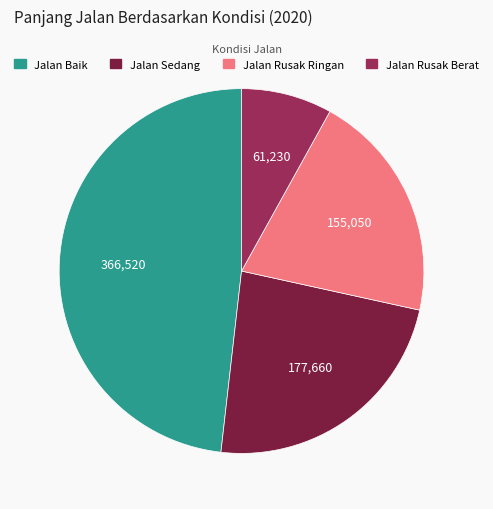

Is Jalan Baik the majority of the pie?

No